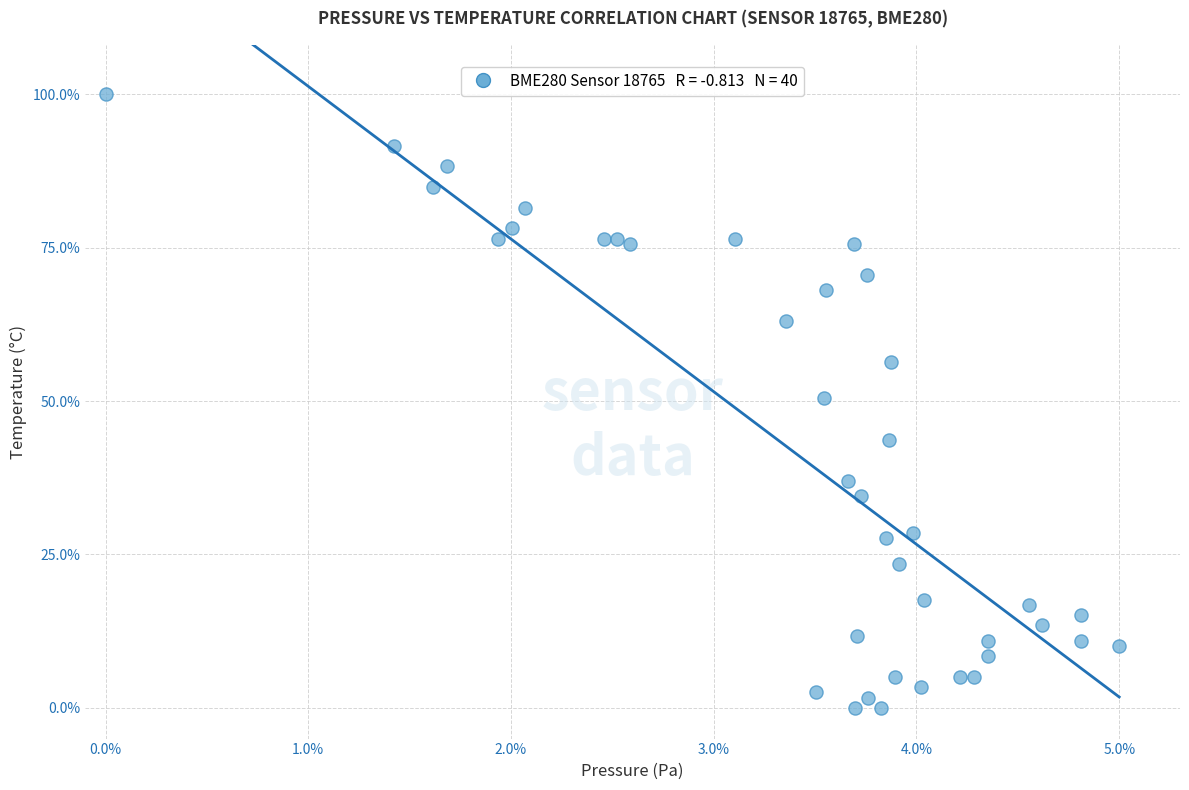

What is the range of X values (max minus min)?

5.0